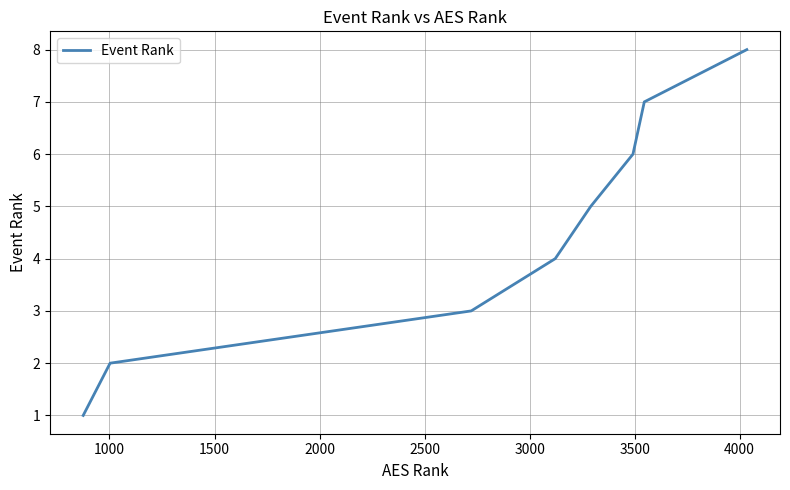

True or false: there are more than 0 points higher than both neighbors.

False